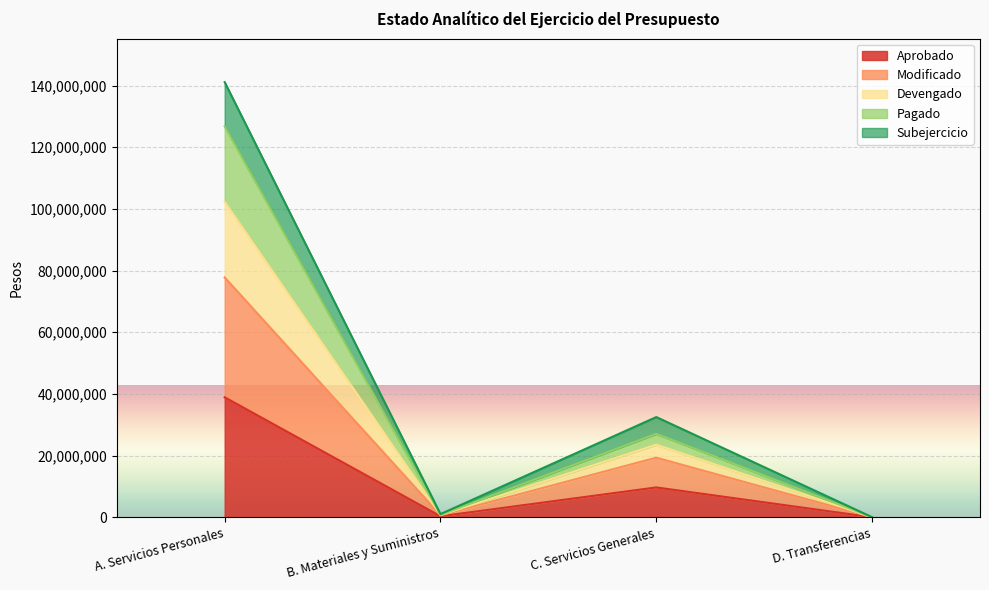

What is the approximate value of Pagado at B. Materiales y Suministros?

691547.1